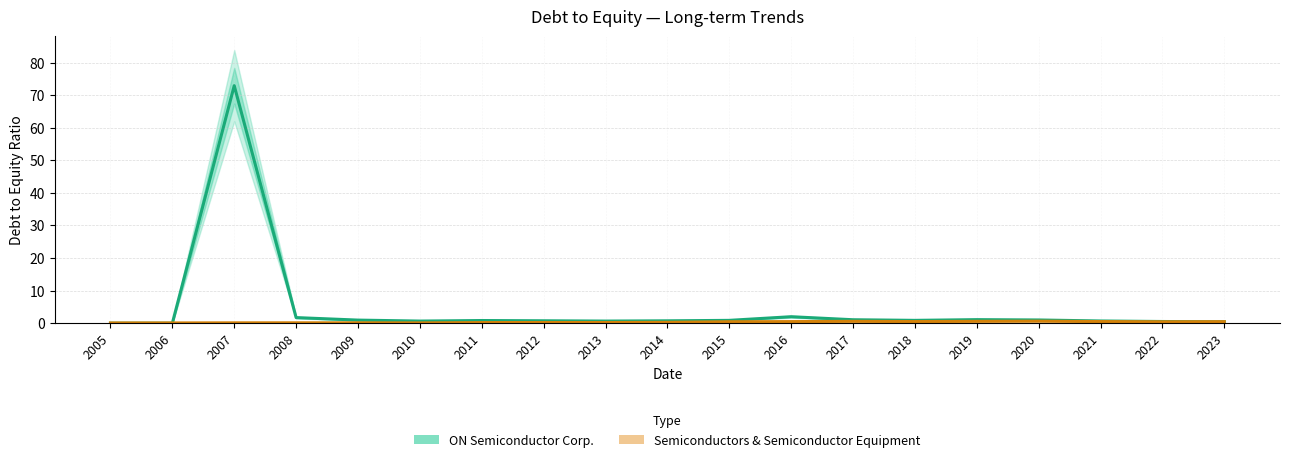

At how many categories does at least one series exceed 5?

1